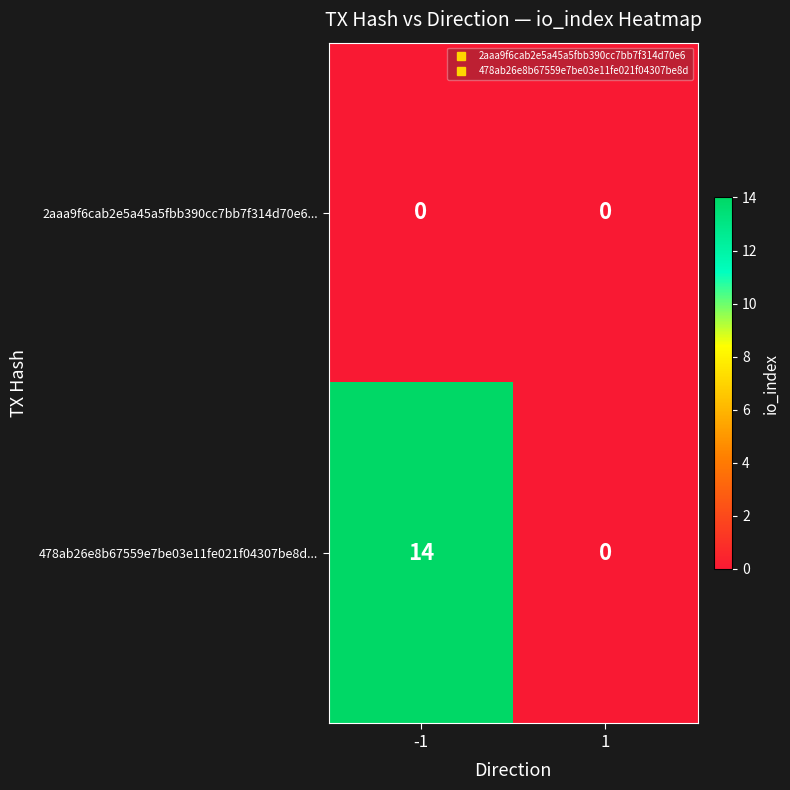

What is the spread (max minus min) of values at -1?

14